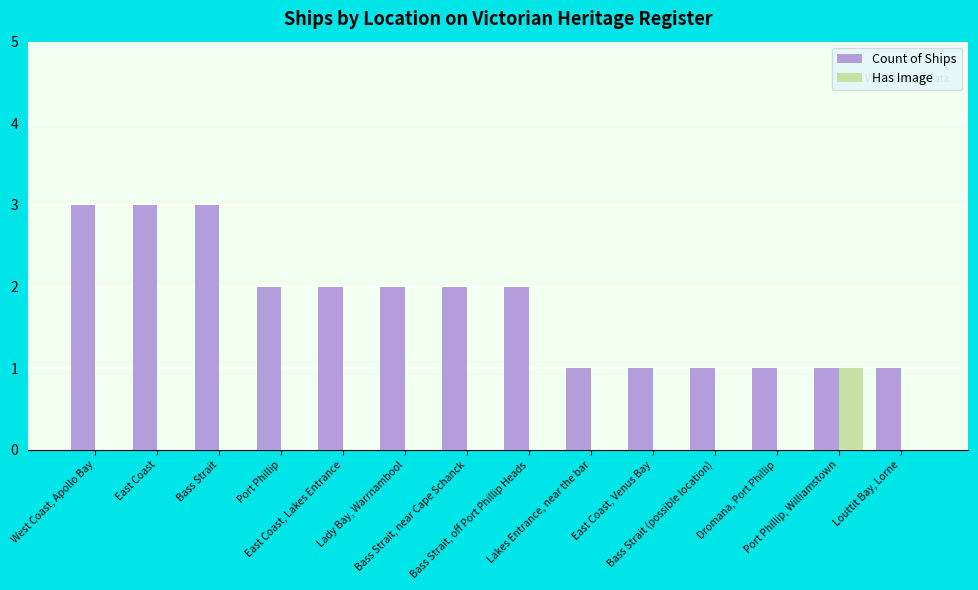

Does the chart contain stacked bars?

No